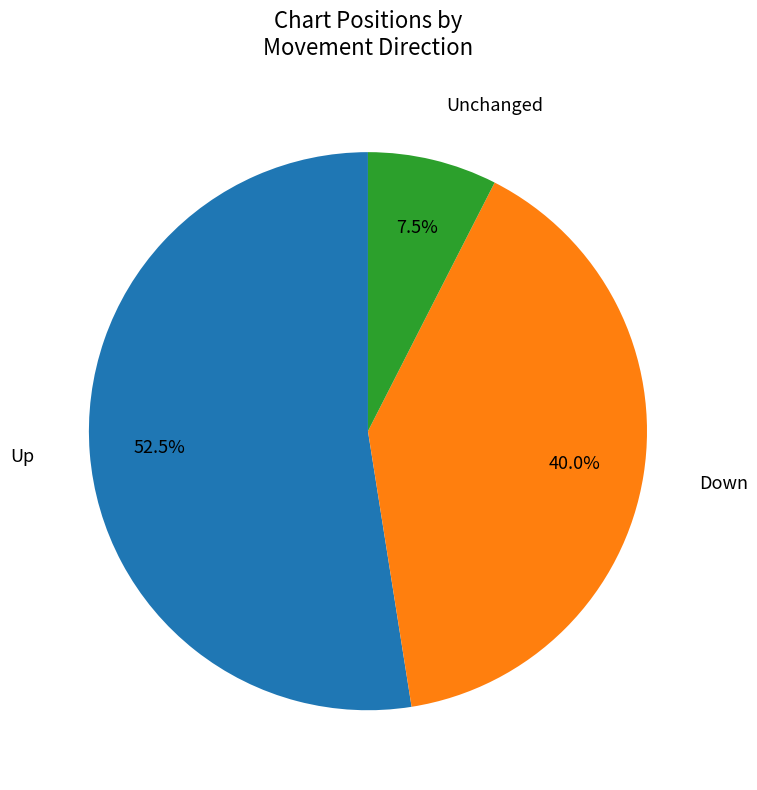

Is there a majority slice in this chart?

Yes